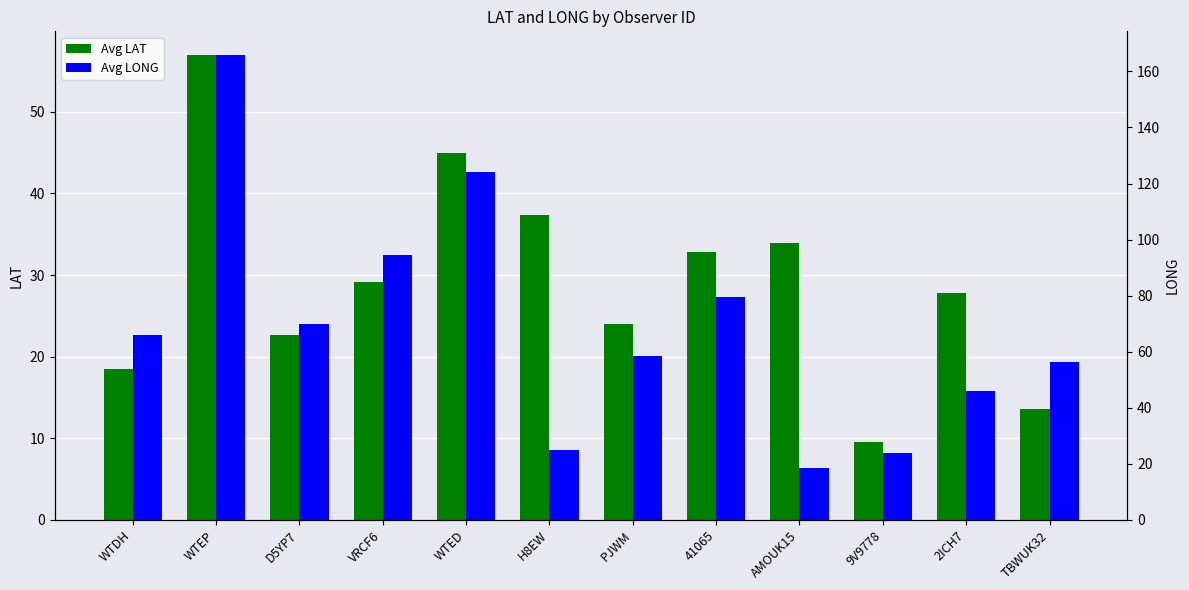

What is the minimum value shown in the chart?

9.5